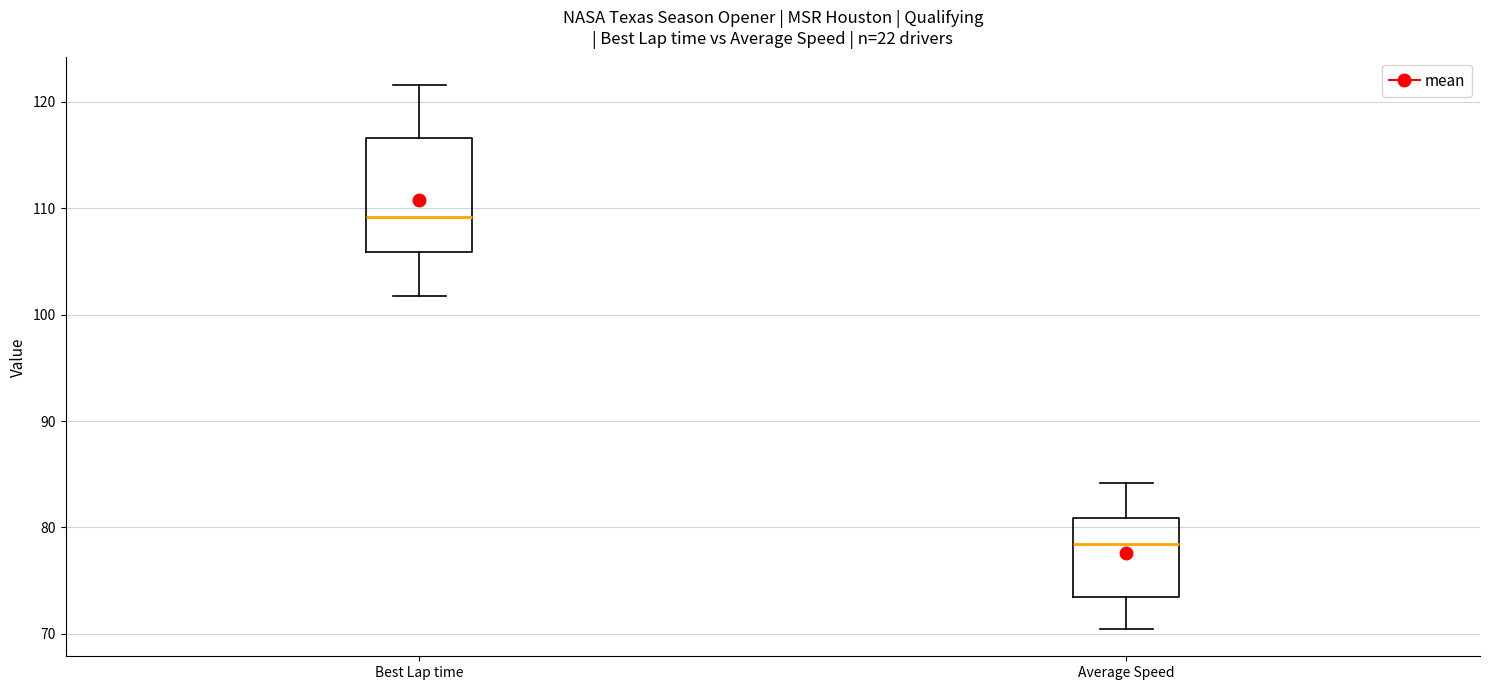

Where does the upper whisker of the box for Average Speed end on the y-axis? The values are not printed on the chart, so give them approximately, as read against the axis.

84